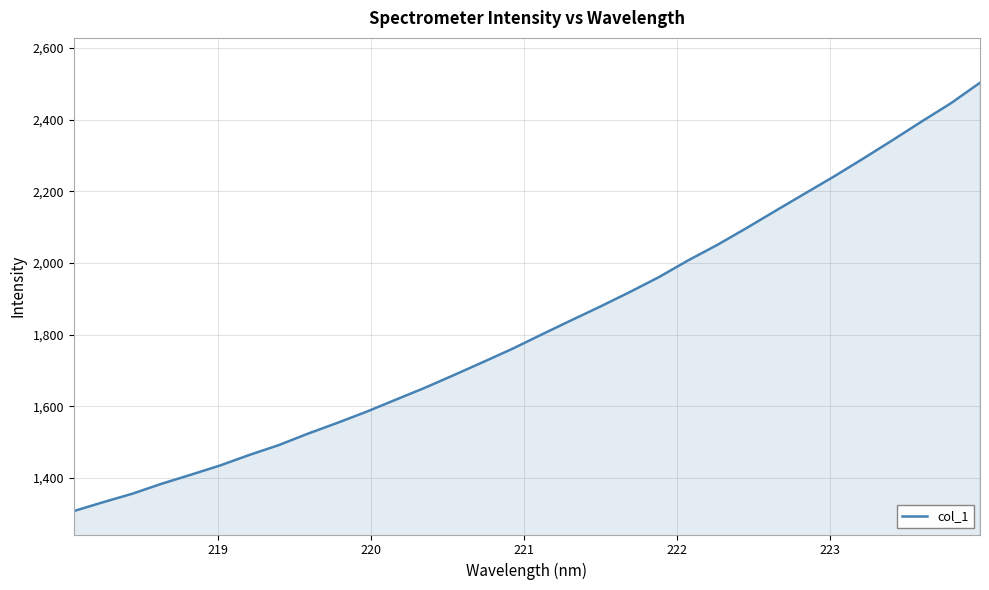

What is the greatest value displayed?

2503.4